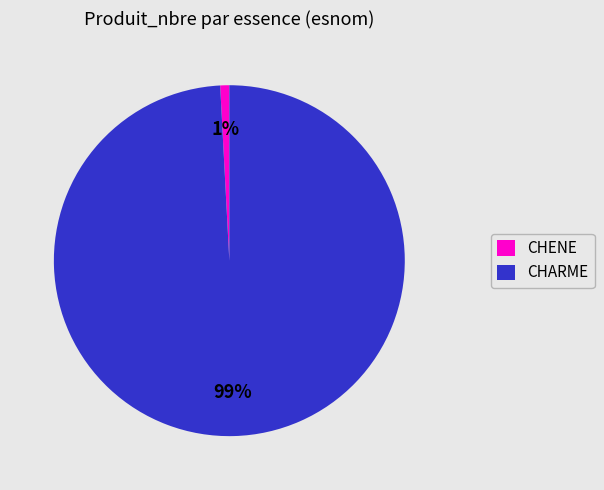

Is it true that CHENE is 1% of the pie?

True